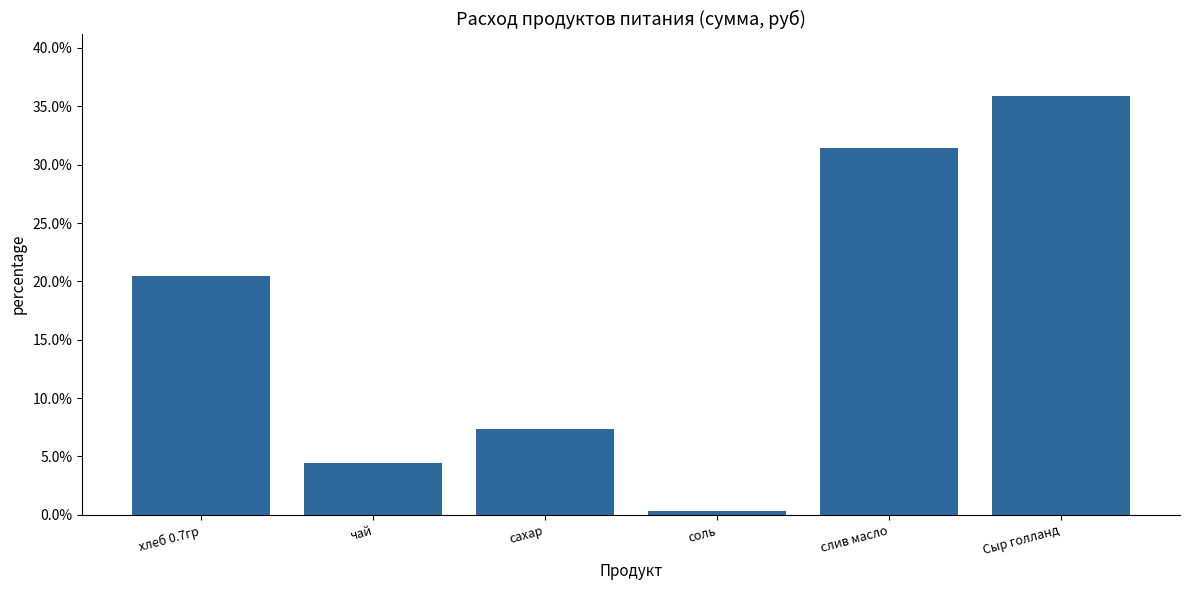

What is the change in value from хлеб 0.7гр to чай?

-0.2